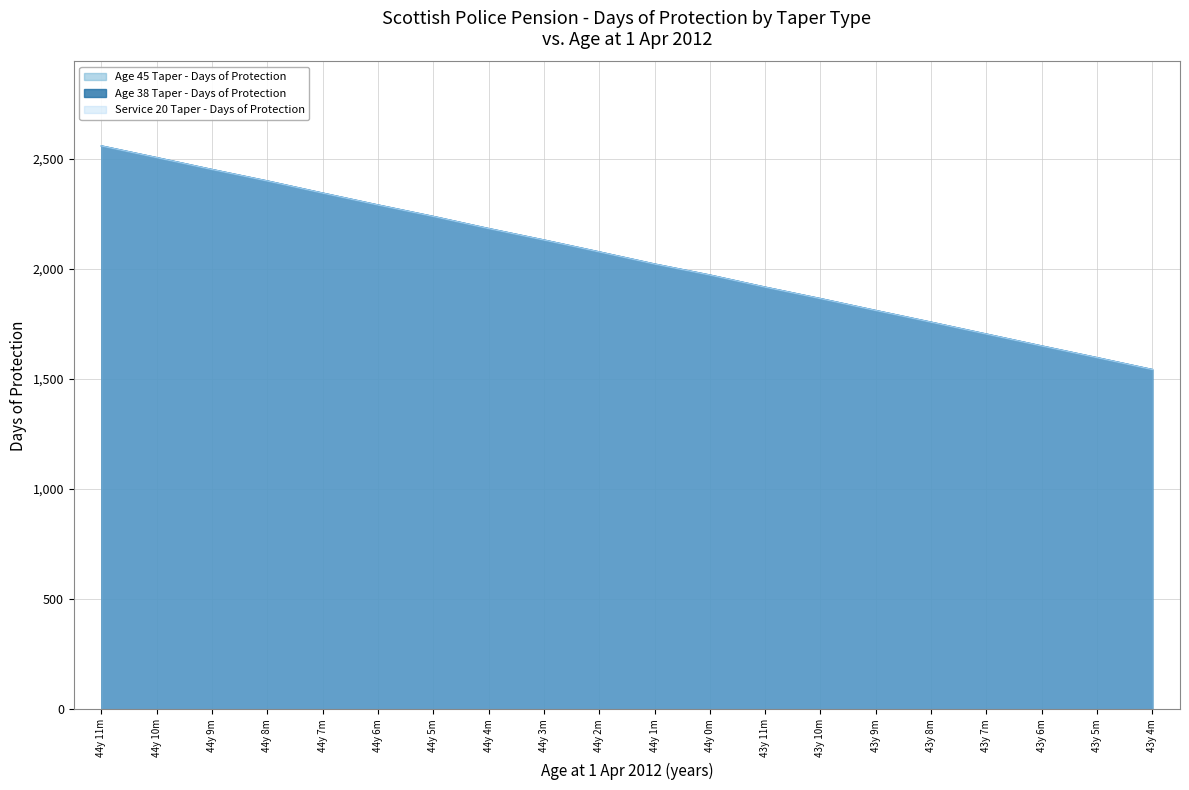

What are all the series names shown in the legend?

Age 45 Taper - Days of Protection, Age 38 Taper - Days of Protection, Service 20 Taper - Days of Protection